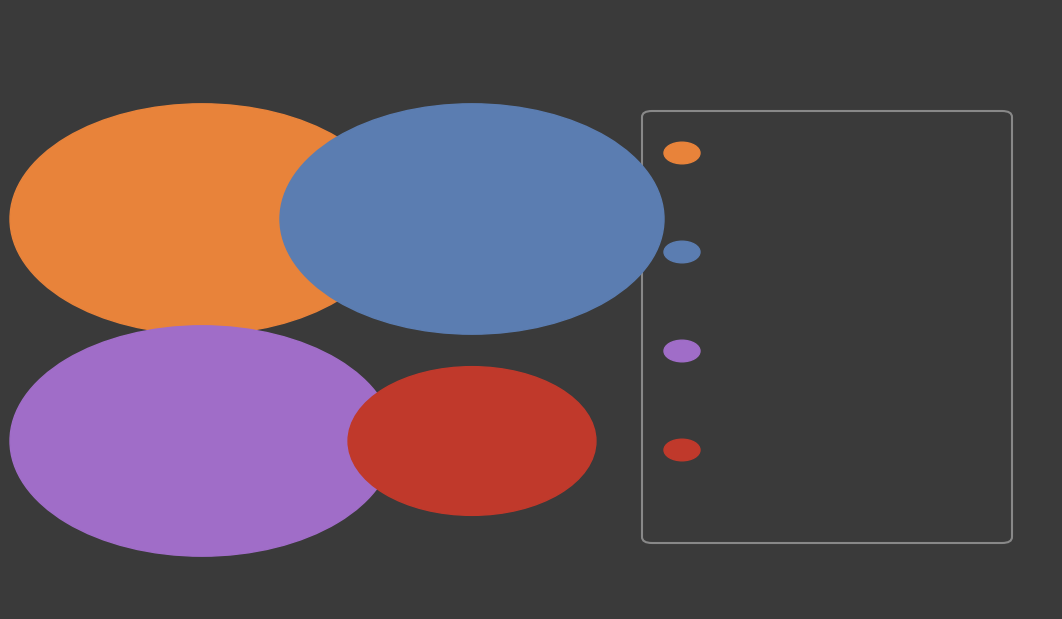

Approximately how many times larger is the value at Audio Download compared to eBook?

0.4